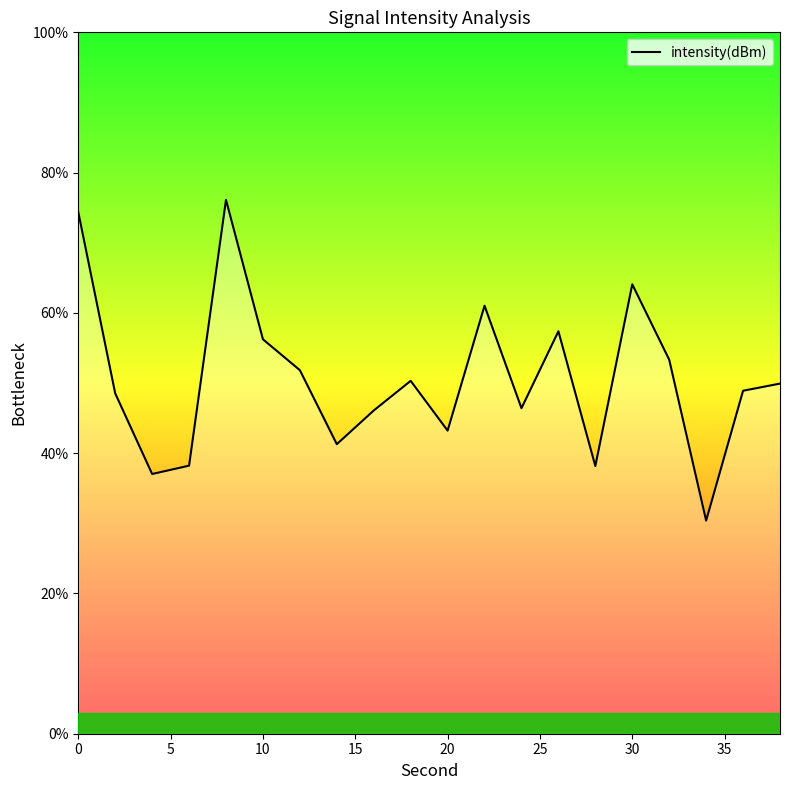

What is the difference between the maximum and minimum values?

45.7